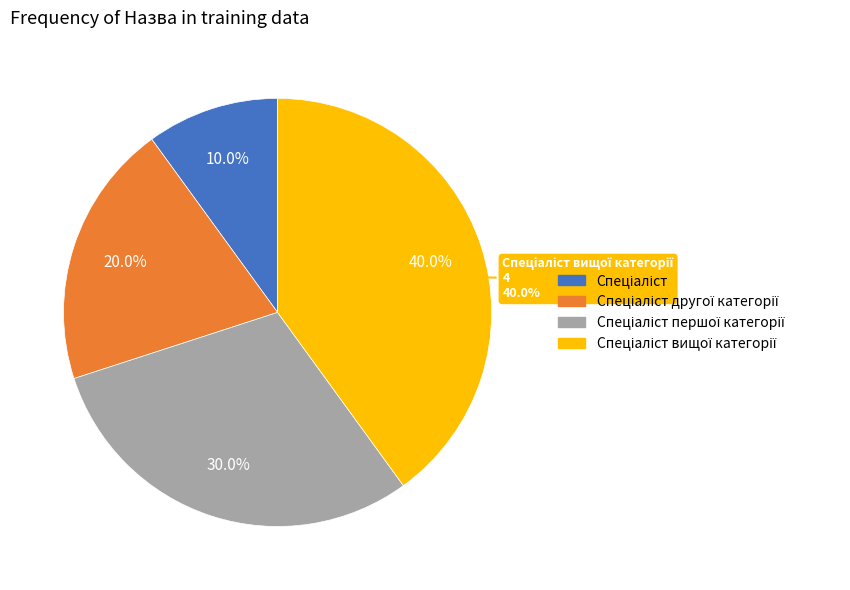

Which category has the smallest portion of the pie?

Спеціаліст